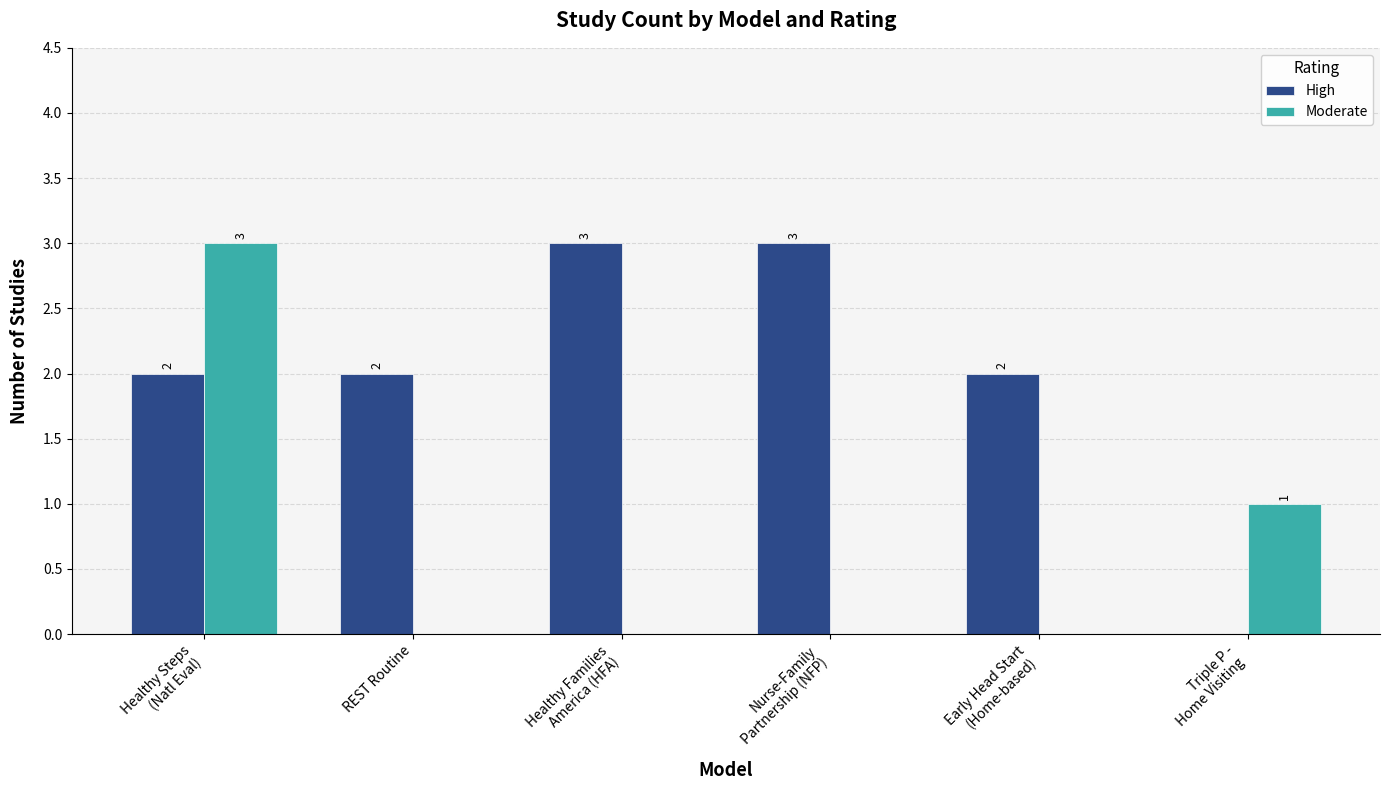

At which label is Moderate closest to 1?

Triple P -
Home Visiting